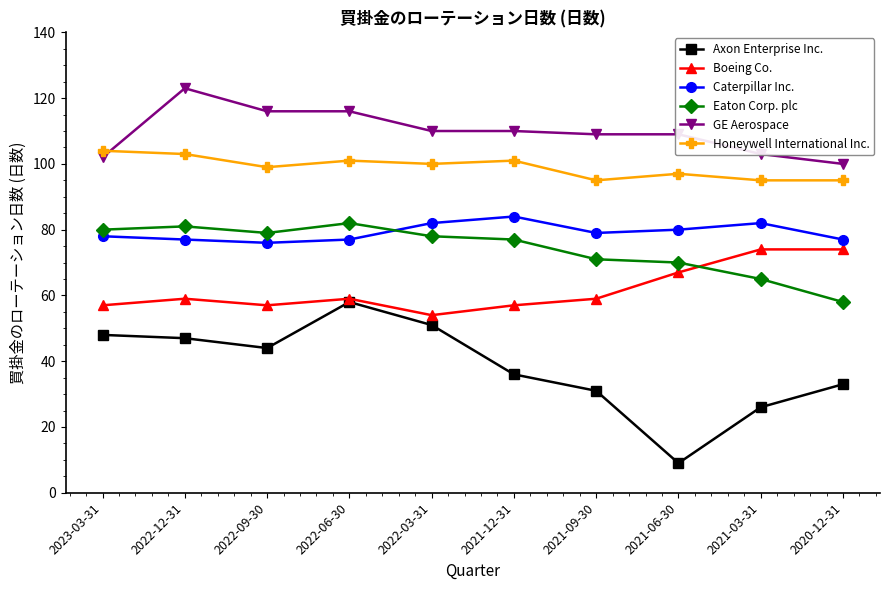

Reading left to right, transcribe all the data shown in this chart.

Axon Enterprise Inc.: 2023-03-31=48	2022-12-31=47	2022-09-30=44	2022-06-30=58	2022-03-31=51	2021-12-31=36	2021-09-30=31	2021-06-30=9	2021-03-31=26	2020-12-31=33
Boeing Co.: 2023-03-31=57	2022-12-31=59	2022-09-30=57	2022-06-30=59	2022-03-31=54	2021-12-31=57	2021-09-30=59	2021-06-30=67	2021-03-31=74	2020-12-31=74
Caterpillar Inc.: 2023-03-31=78	2022-12-31=77	2022-09-30=76	2022-06-30=77	2022-03-31=82	2021-12-31=84	2021-09-30=79	2021-06-30=80	2021-03-31=82	2020-12-31=77
Eaton Corp. plc: 2023-03-31=80	2022-12-31=81	2022-09-30=79	2022-06-30=82	2022-03-31=78	2021-12-31=77	2021-09-30=71	2021-06-30=70	2021-03-31=65	2020-12-31=58
GE Aerospace: 2023-03-31=102	2022-12-31=123	2022-09-30=116	2022-06-30=116	2022-03-31=110	2021-12-31=110	2021-09-30=109	2021-06-30=109	2021-03-31=103	2020-12-31=100
Honeywell International Inc.: 2023-03-31=104	2022-12-31=103	2022-09-30=99	2022-06-30=101	2022-03-31=100	2021-12-31=101	2021-09-30=95	2021-06-30=97	2021-03-31=95	2020-12-31=95